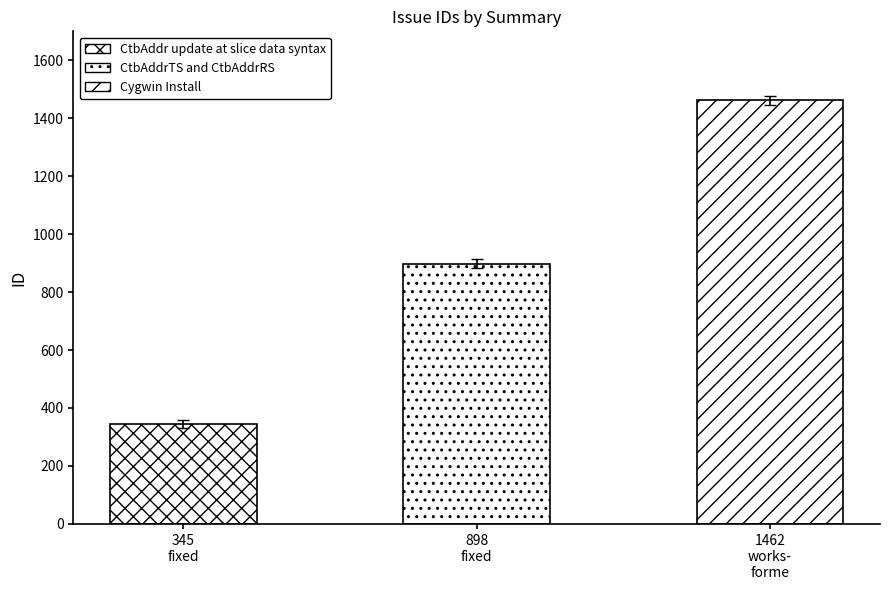

What is the label of the 2nd bar from the left?

CtbAddrTS and CtbAddrRS